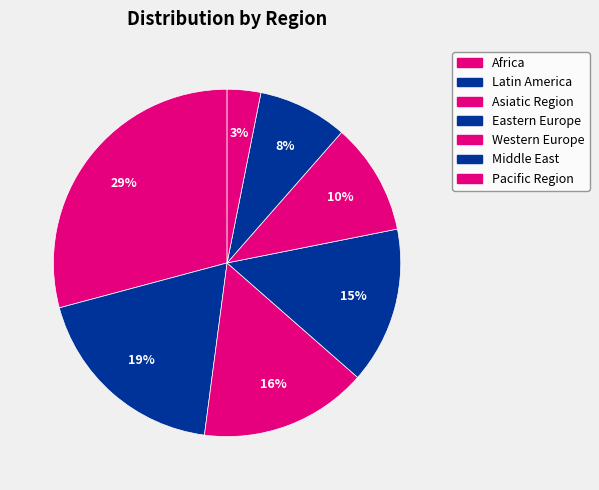

Is there a majority slice in this chart?

No